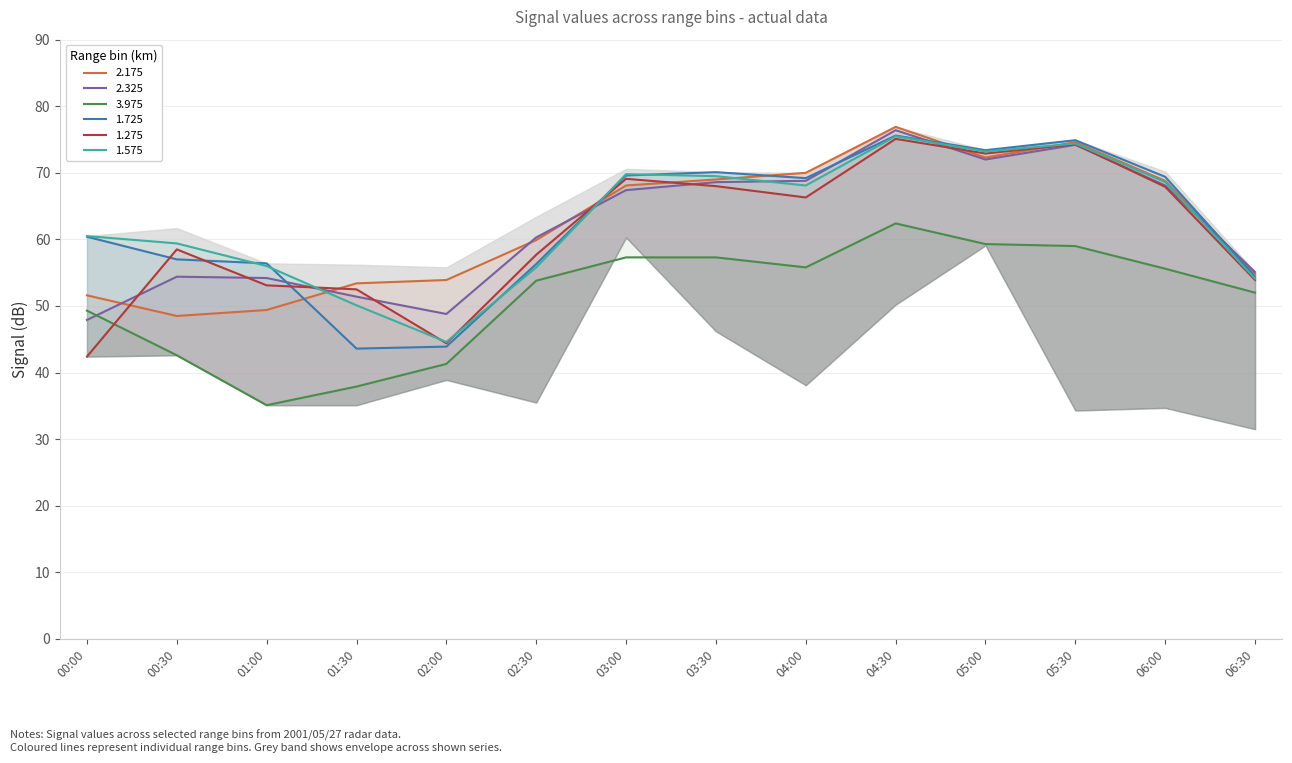

What is the label of the 7th point from the left?

03:00